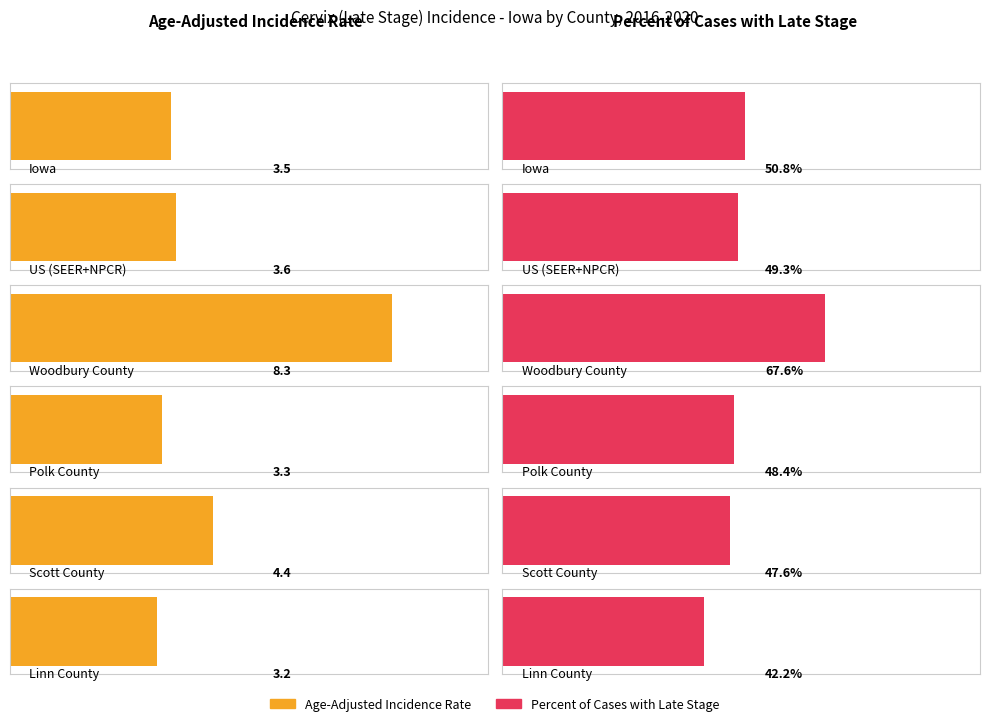

List the series in order of their peak value, lowest first.

Age-Adjusted Incidence Rate, Percent of Cases with Late Stage